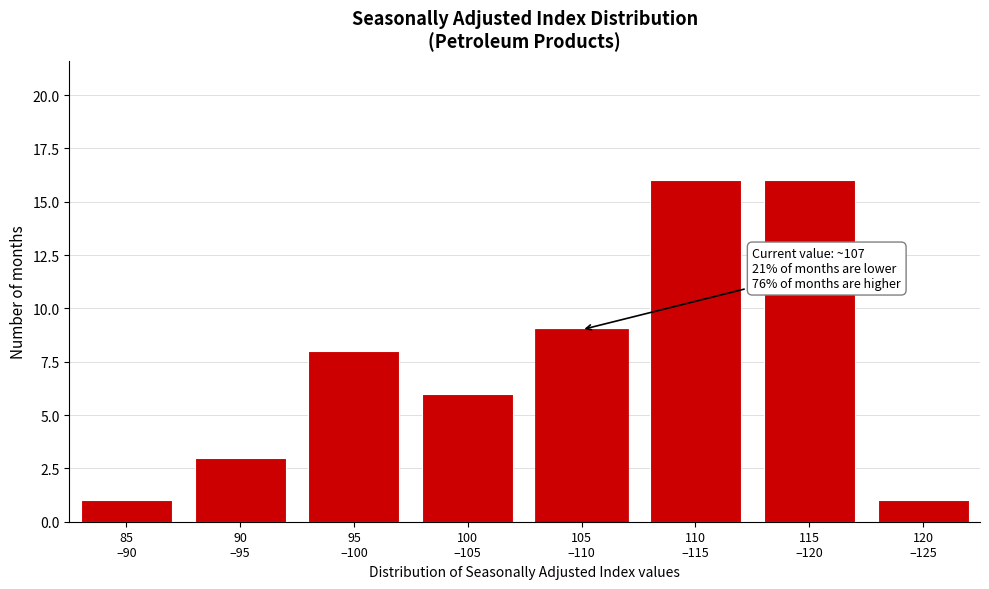

Reading left to right, extract all data points from this chart.

1	3	8	6	9	16	16	1